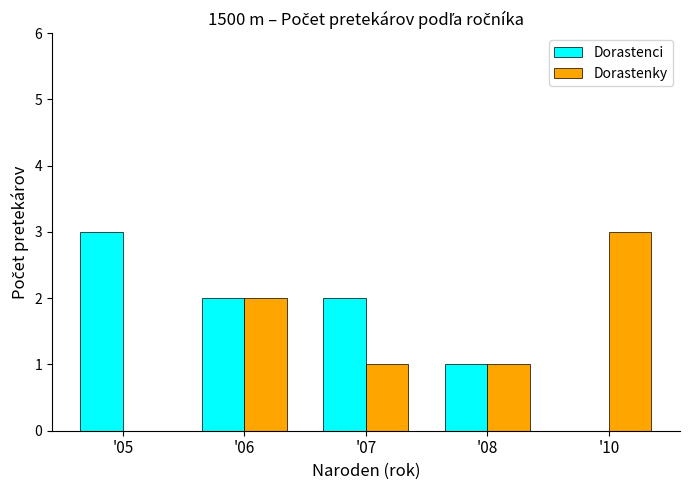

Between '07 and '08, which series saw the biggest shift?

Dorastenci